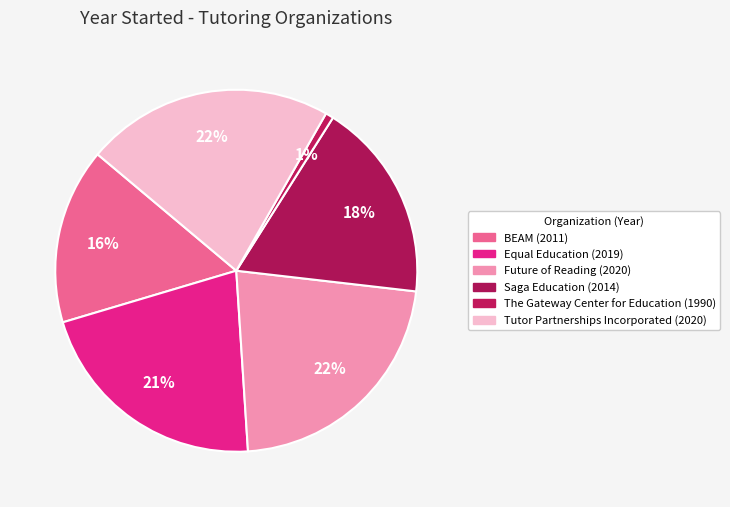

How many segments does this pie chart have?

6